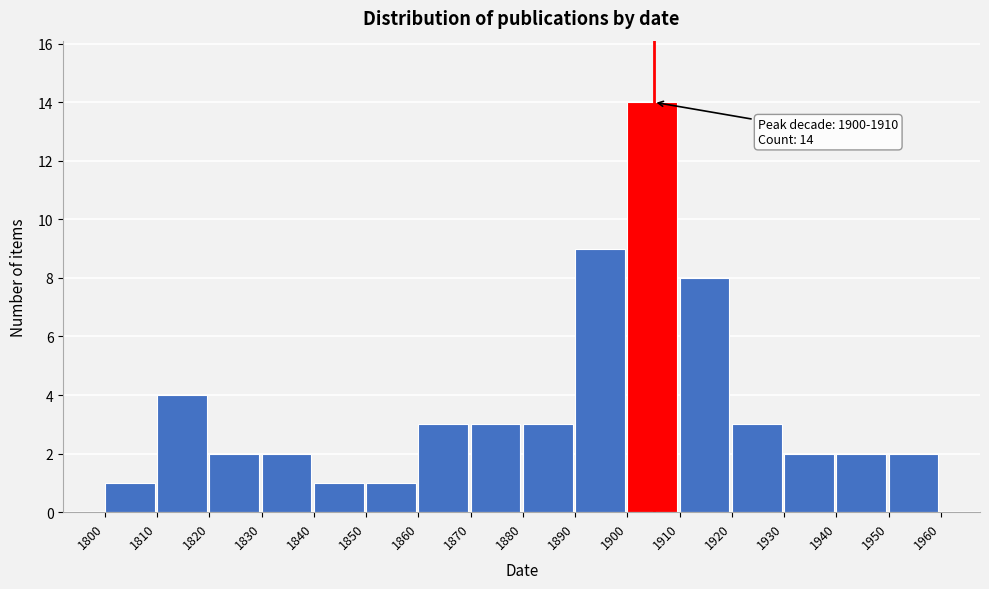

Over which range of the x-axis is the bar tallest?

1900 to 1910